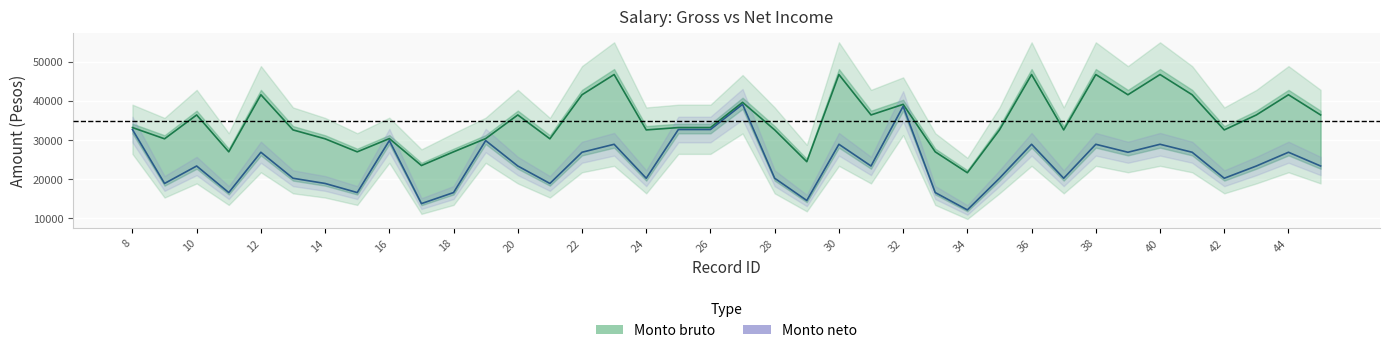

What is the spread (max minus min) of values at 31?

14663.5